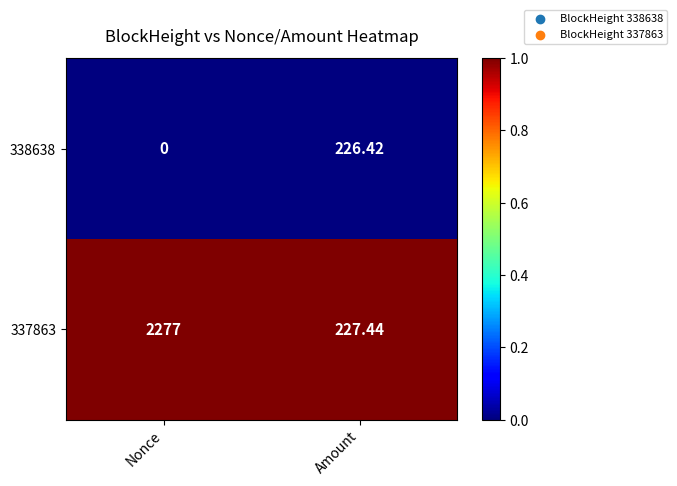

List the series in order of their peak value, highest first.

337863, 338638